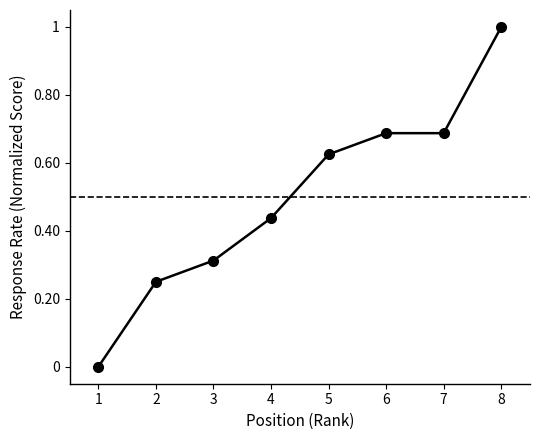

How many series are shown in this chart?

1